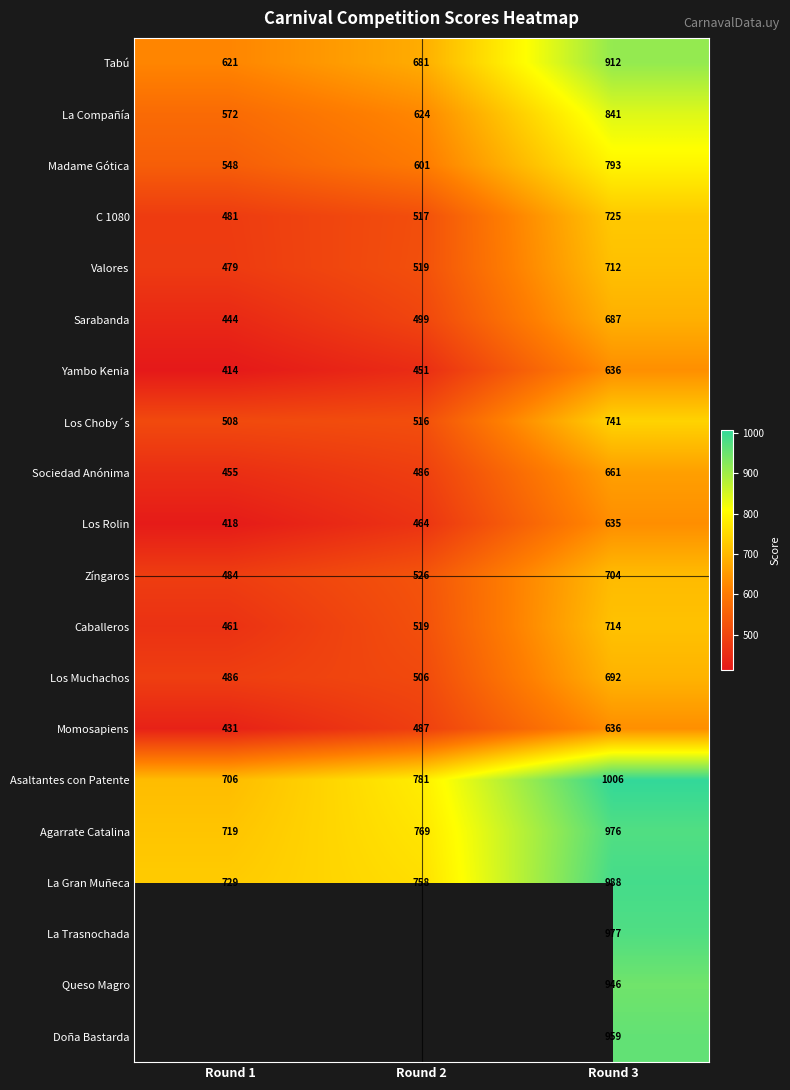

At which label is Zíngaros closest to 594?

Round 2